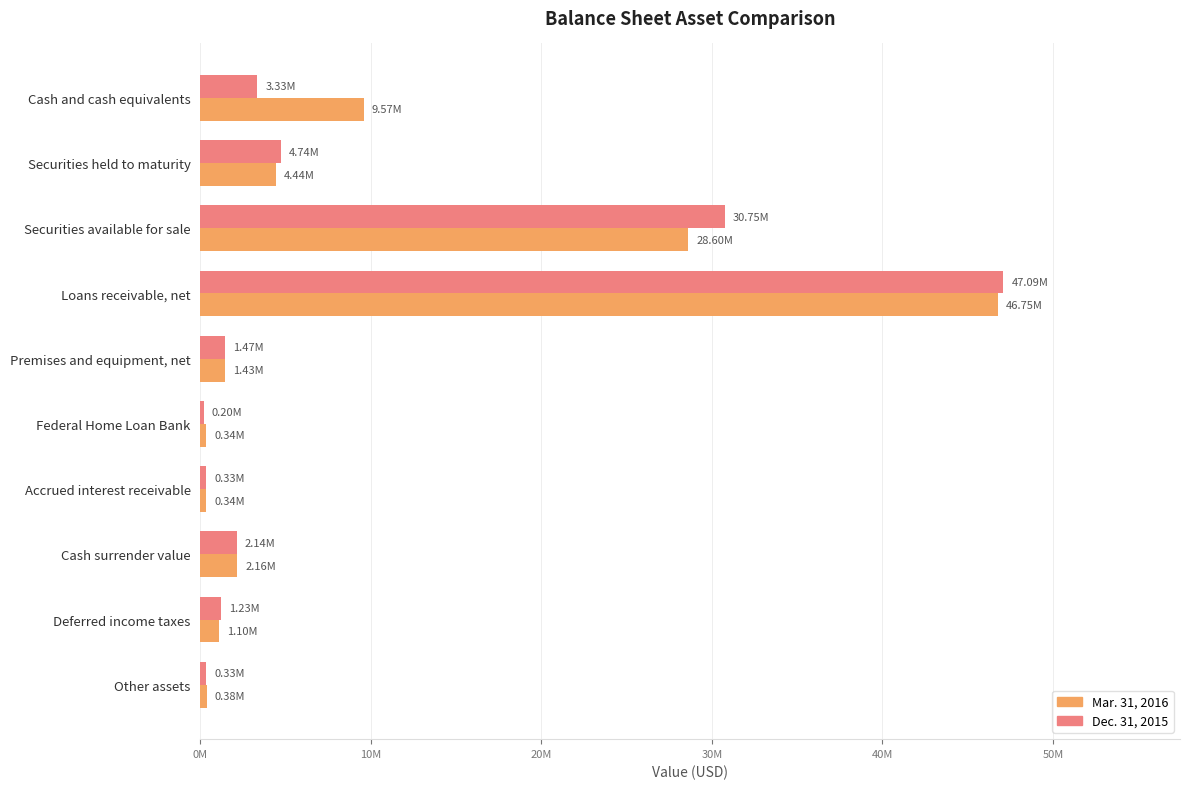

Which series has the largest range (max minus min)?

Dec. 31, 2015